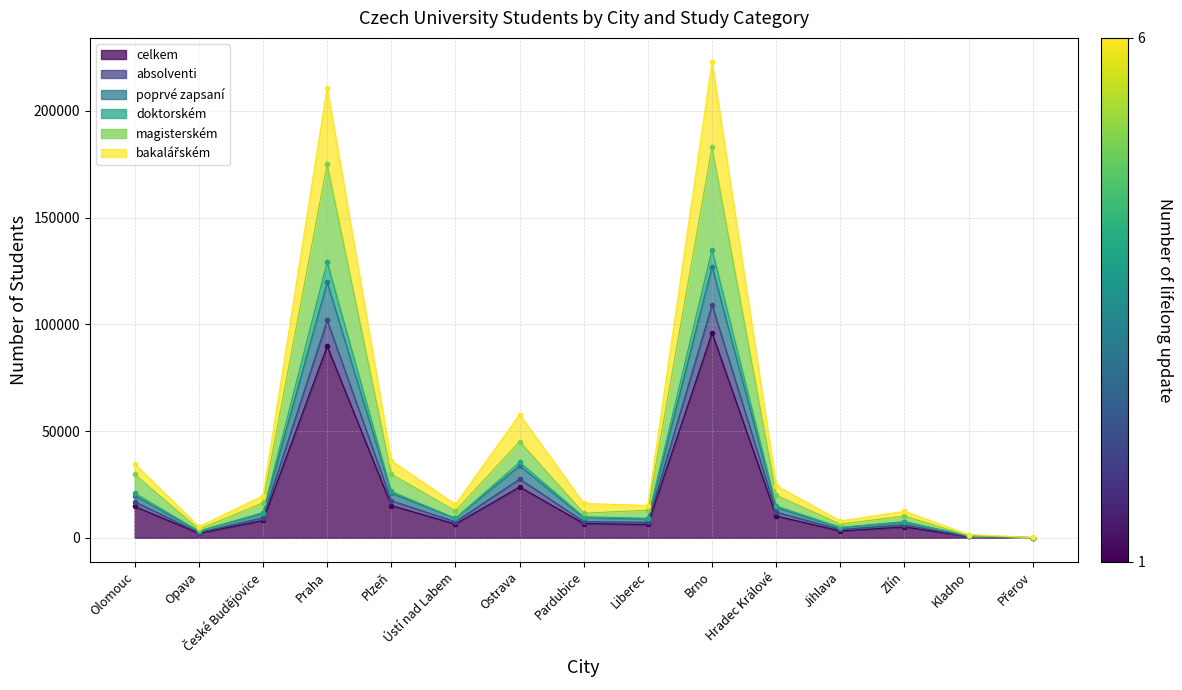

How many series are shown in this chart?

6